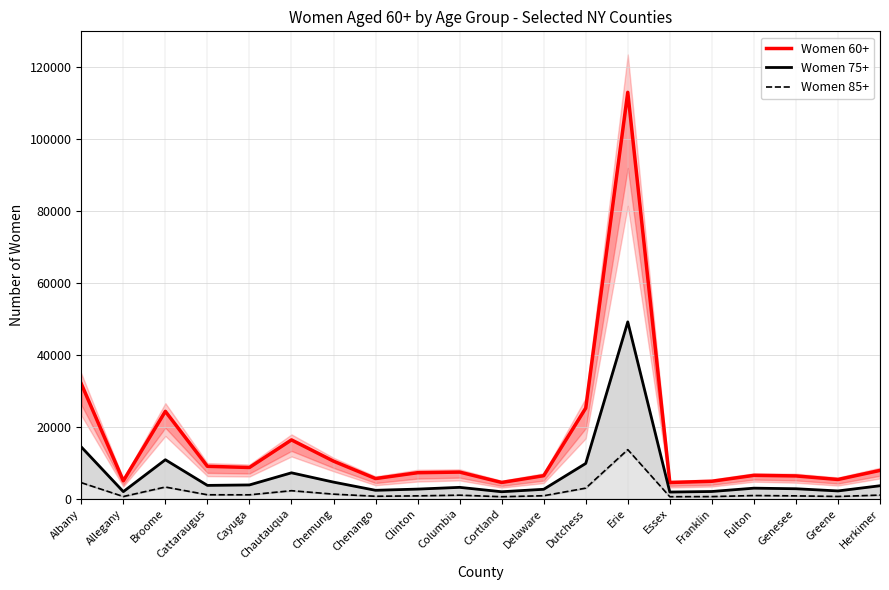

The value of Women 60+ at Clinton is 3853. True or false?

False